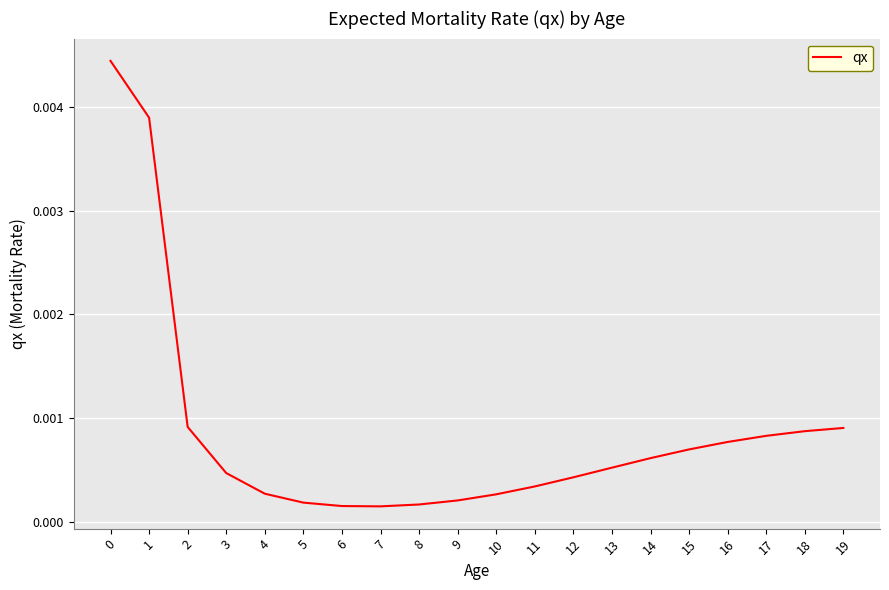

Which has a higher value, 7 or 11?

11